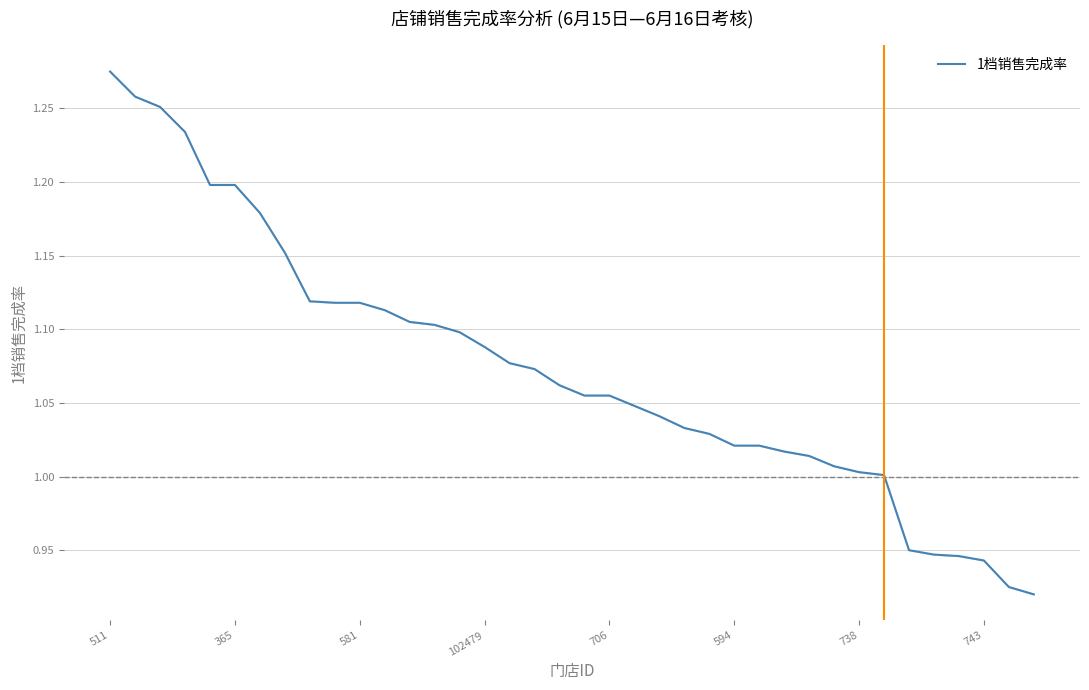

True or false: the data has more than 0 interior local peaks.

False